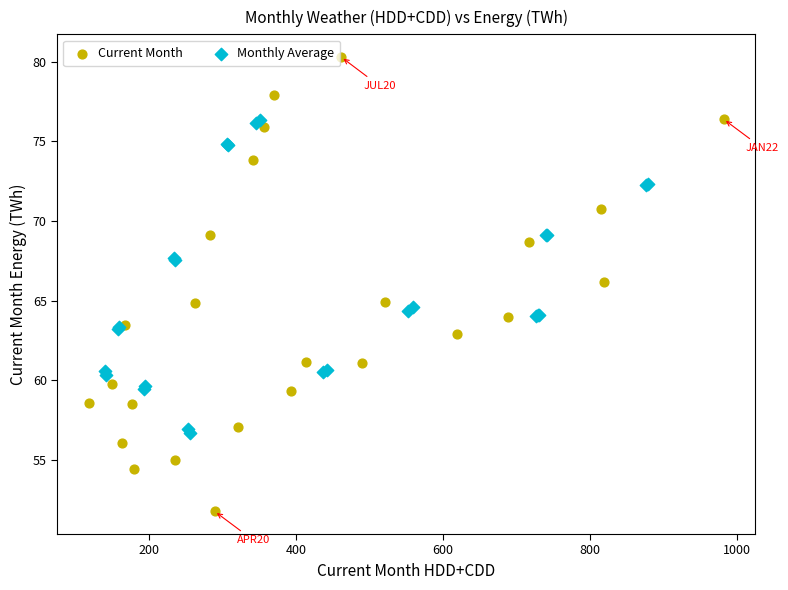

What are all the series names shown in the legend?

Current Month, Monthly Average